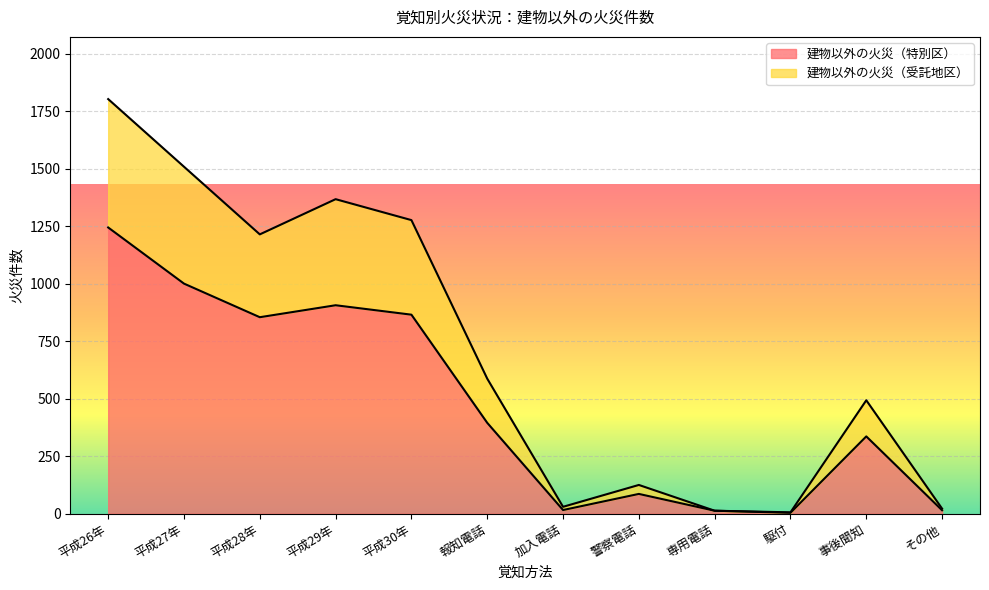

At which label does 建物以外の火災（特別区） reach its peak?

平成26年